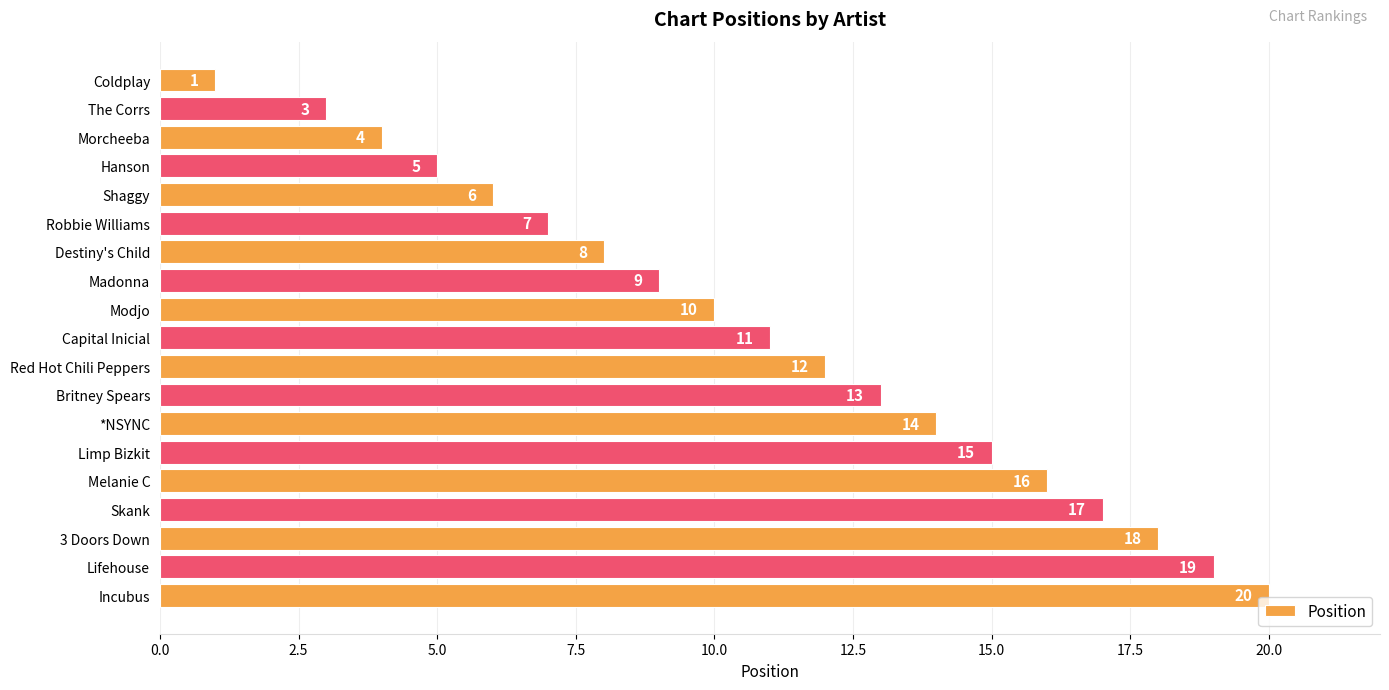

At which label is the value closest to 10?

Modjo